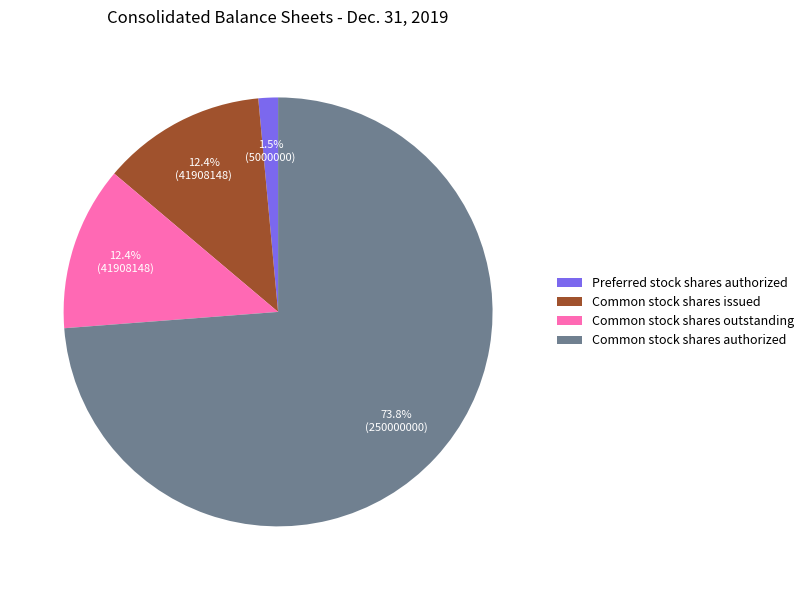

Is it true that Common stock shares issued is 12% of the pie?

True